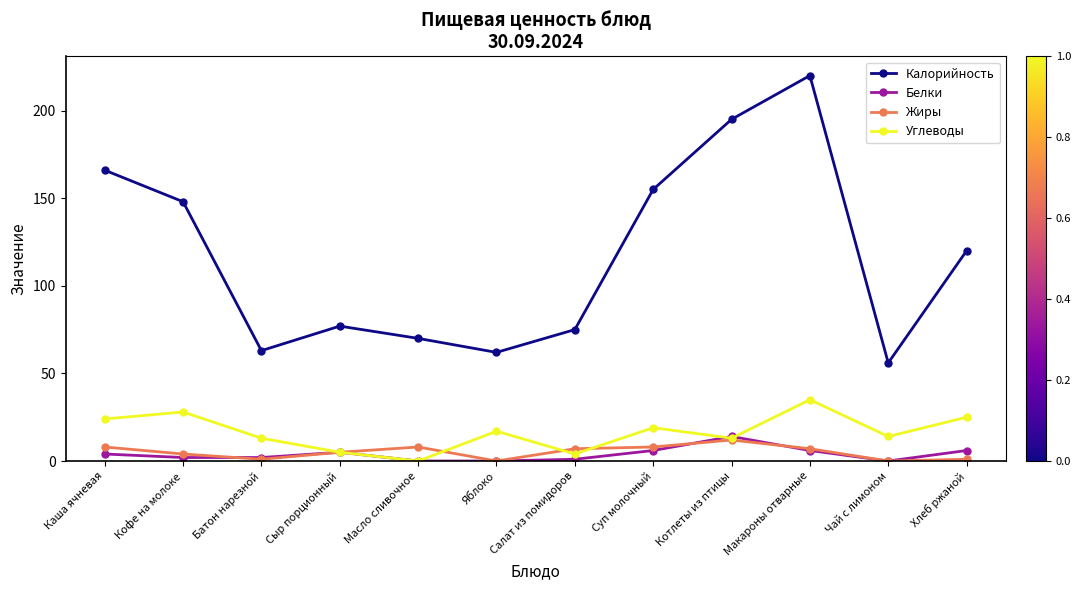

Reading left to right, what are all the values shown in this chart?

Калорийность: Каша ячневая=166	Кофе на молоке=148	Батон нарезной=63	Сыр порционный=77	Масло сливочное=70	Яблоко=62	Салат из помидоров=75	Суп молочный=155	Котлеты из птицы=195	Макароны отварные=220	Чай с лимоном=56	Хлеб ржаной=120
Белки: Каша ячневая=4	Кофе на молоке=2	Батон нарезной=2	Сыр порционный=5	Масло сливочное=0	Яблоко=0	Салат из помидоров=1	Суп молочный=6	Котлеты из птицы=14	Макароны отварные=6	Чай с лимоном=0	Хлеб ржаной=6
Жиры: Каша ячневая=8	Кофе на молоке=4	Батон нарезной=1	Сыр порционный=5	Масло сливочное=8	Яблоко=0	Салат из помидоров=7	Суп молочный=8	Котлеты из птицы=12	Макароны отварные=7	Чай с лимоном=0	Хлеб ржаной=1
Углеводы: Каша ячневая=24	Кофе на молоке=28	Батон нарезной=13	Сыр порционный=5	Масло сливочное=0	Яблоко=17	Салат из помидоров=4	Суп молочный=19	Котлеты из птицы=13	Макароны отварные=35	Чай с лимоном=14	Хлеб ржаной=25